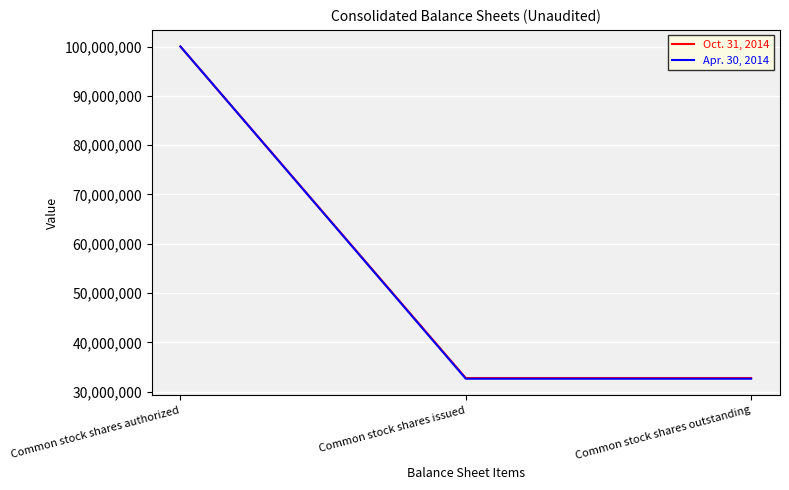

How many Apr. 30, 2014 values are between 32640298 and 100000000?

3